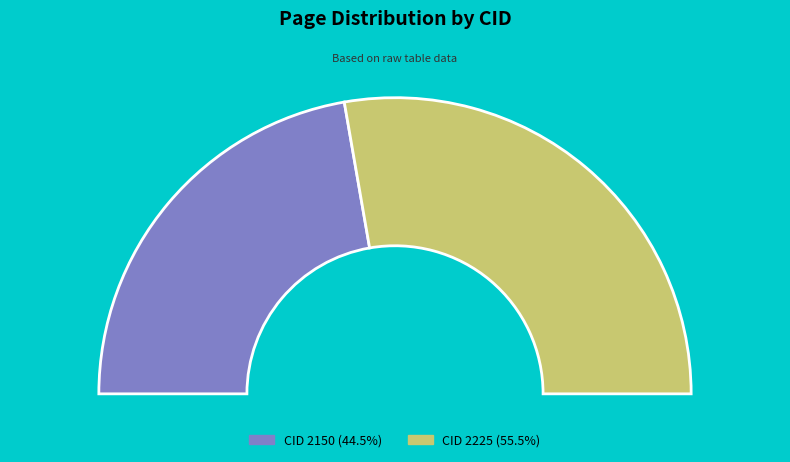

To the nearest percent, what is the difference between the 2225 and 2150 slice percentages?

11%